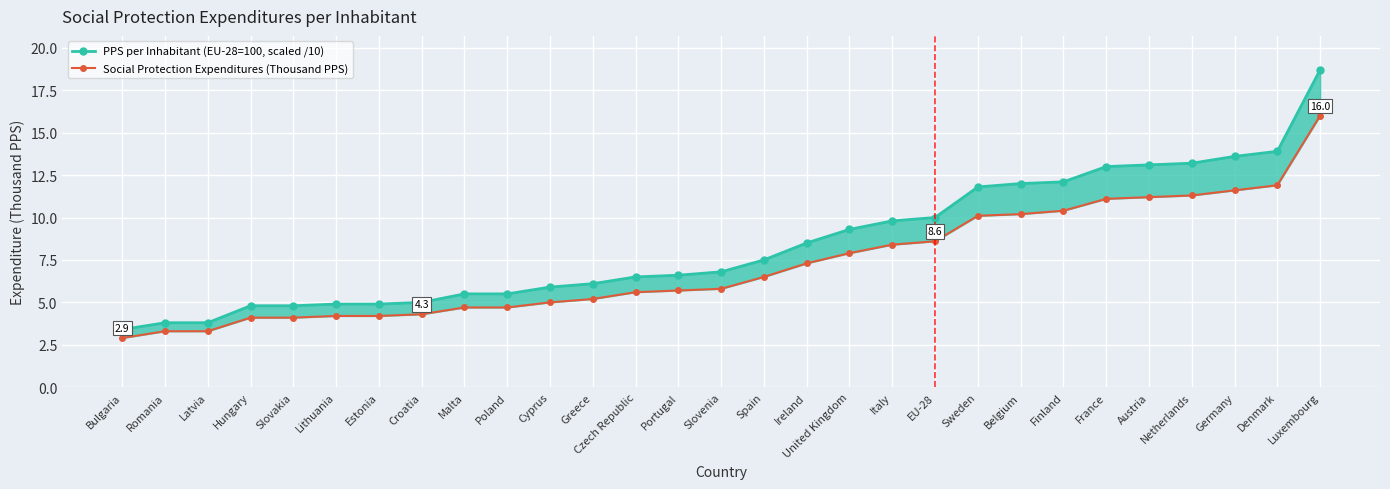

Reading left to right, transcribe all the data shown in this chart.

PPS per Inhabitant (EU-28=100, scaled /10): 3.4	3.8	3.8	4.8	4.8	4.9	4.9	5.0	5.5	5.5	5.9	6.1	6.5	6.6	6.8	7.5	8.5	9.3	9.8	10.0	11.8	12.0	12.1	13.0	13.1	13.2	13.6	13.9	18.7
Social Protection Expenditures (Thousand PPS): 2.9	3.3	3.3	4.1	4.1	4.2	4.2	4.3	4.7	4.7	5.0	5.2	5.6	5.7	5.8	6.5	7.3	7.9	8.4	8.6	10.1	10.2	10.4	11.1	11.2	11.3	11.6	11.9	16.0